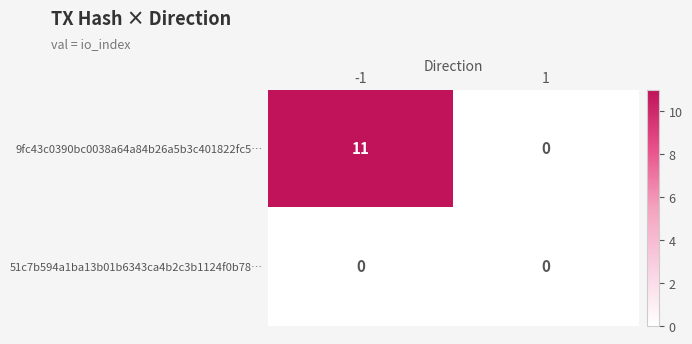

What is the sum of all 9fc43c0390bc0038a64a84b26a5b3c401822fc5… values?

11